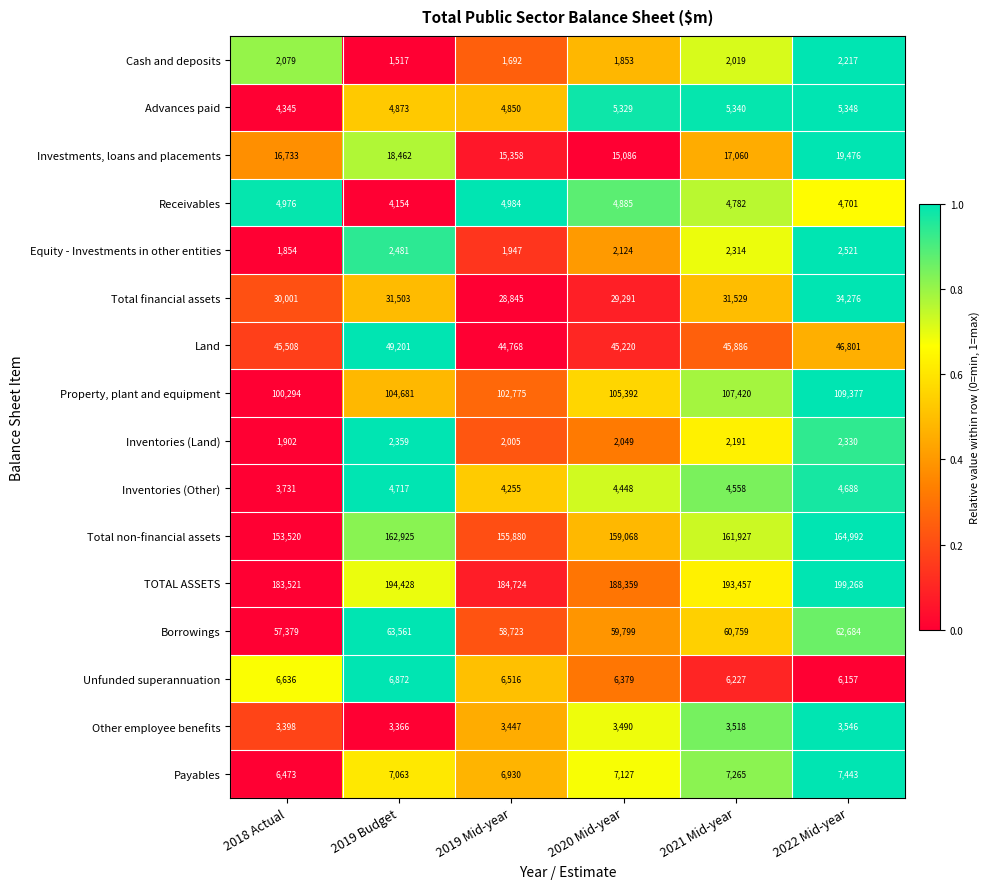

What is the difference between the second highest and second lowest values in the Other employee benefits series?

120